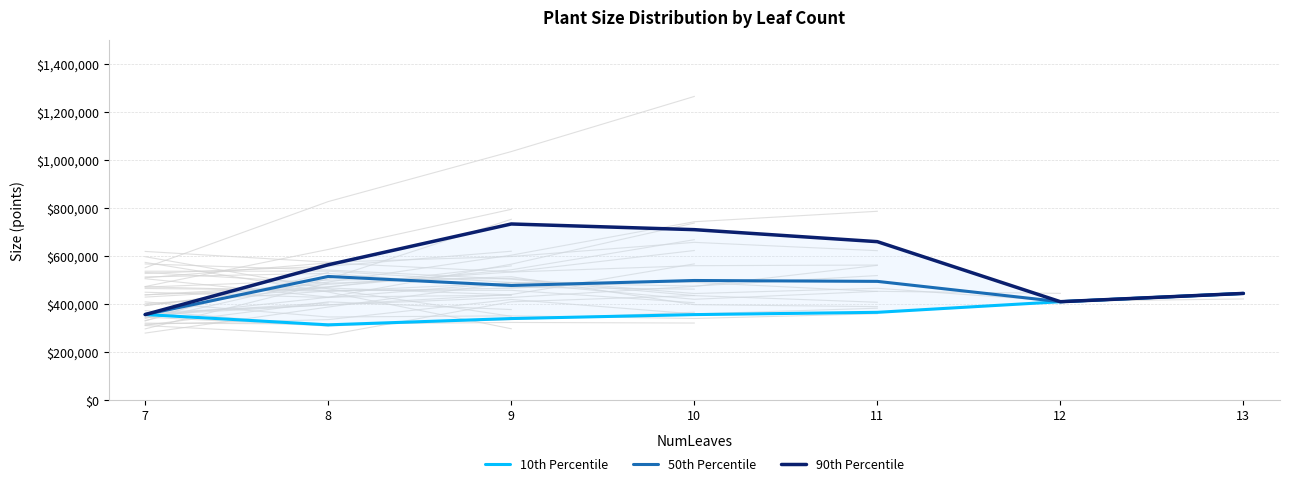

Is it true that 50th Percentile equals 409289.0 at 12?

True